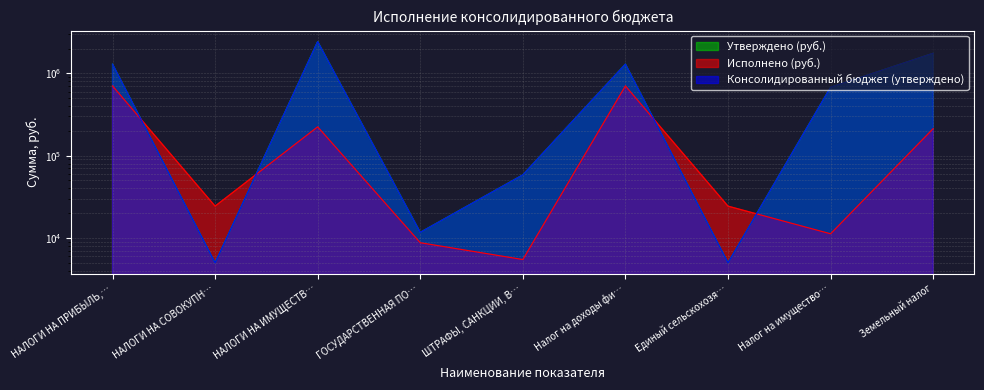

At which category does Исполнено (руб.) reach its first local peak?

НАЛОГИ НА ИМУЩЕСТВ…